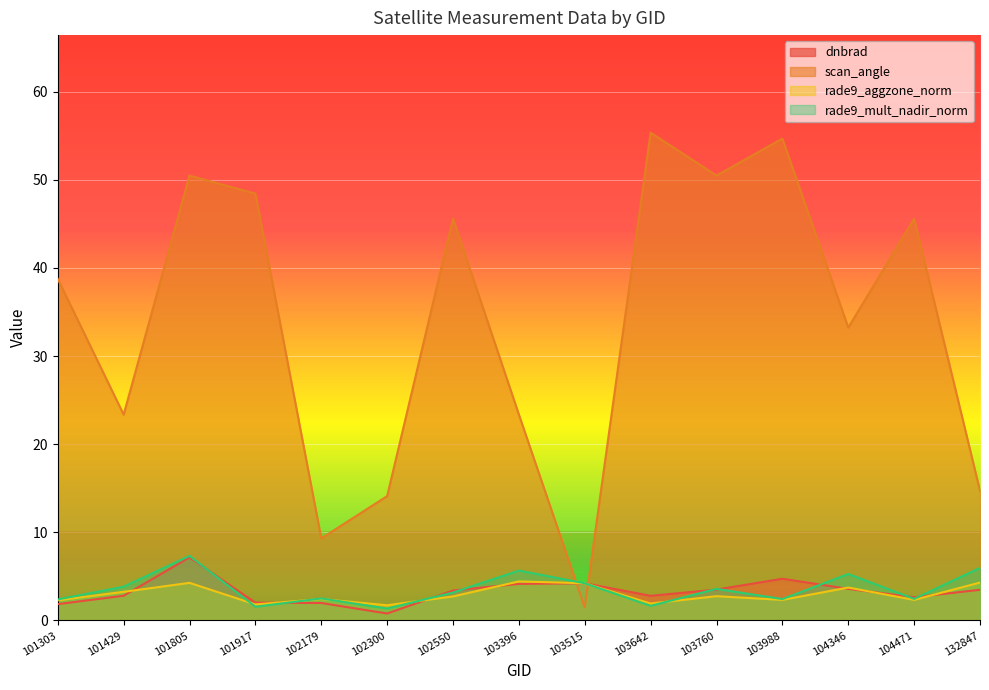

What is the difference between the second highest and minimum values in the dnbrad series?

3.9